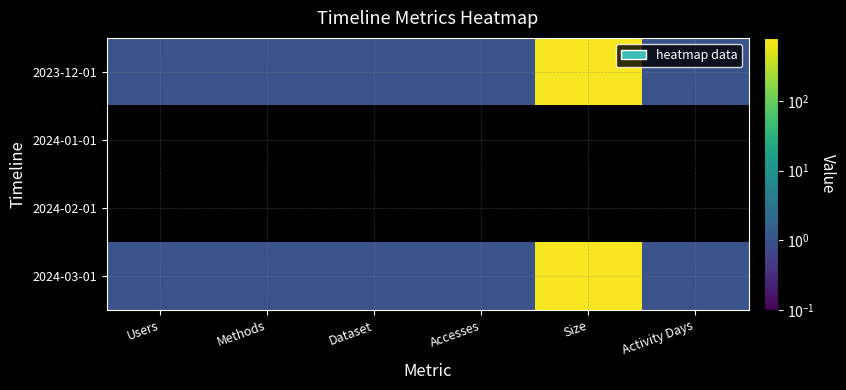

Rank the series by their maximum value, from lowest to highest.

2023-12-01, 2024-01-01, 2024-02-01, 2024-03-01